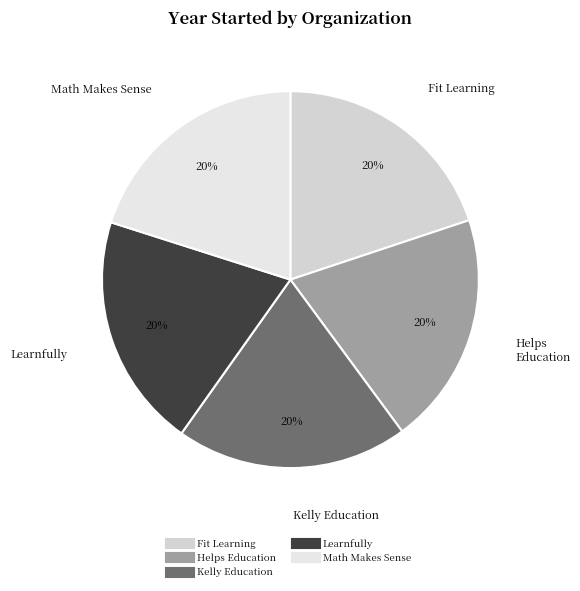

Does any single category account for the majority?

No